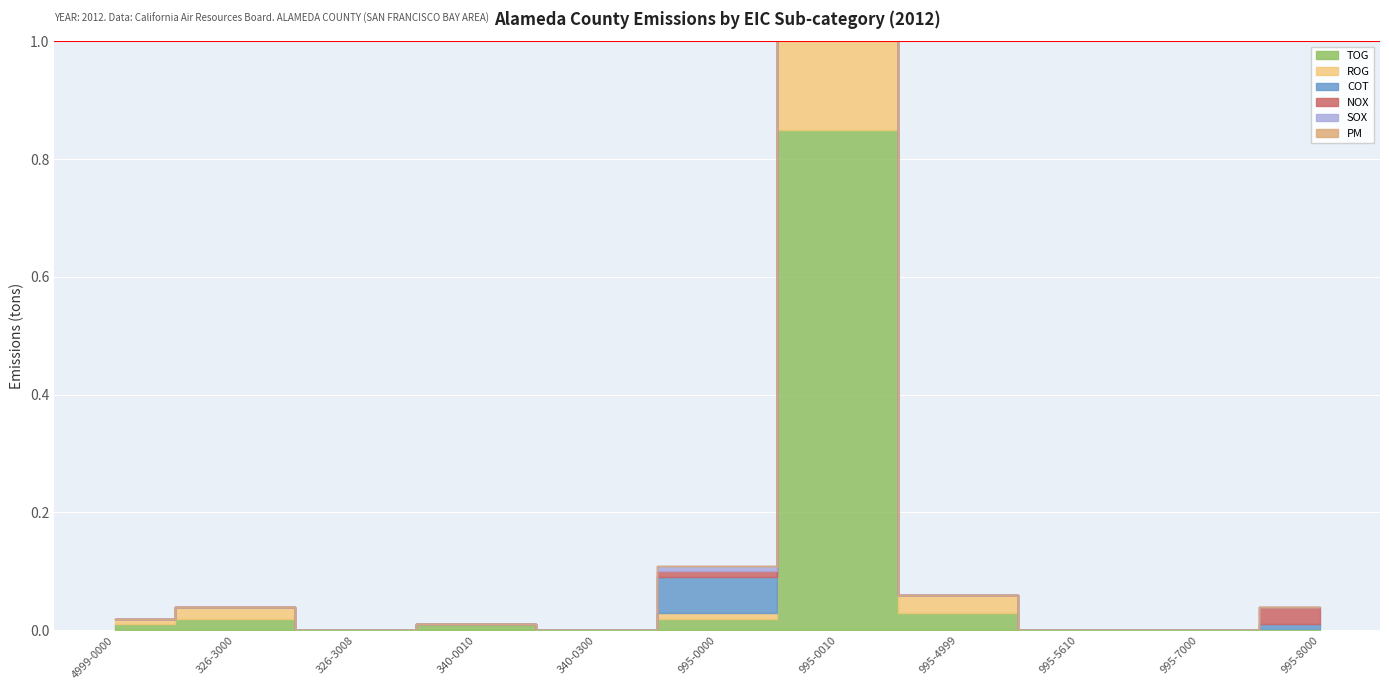

Which series has the widest spread of values?

TOG